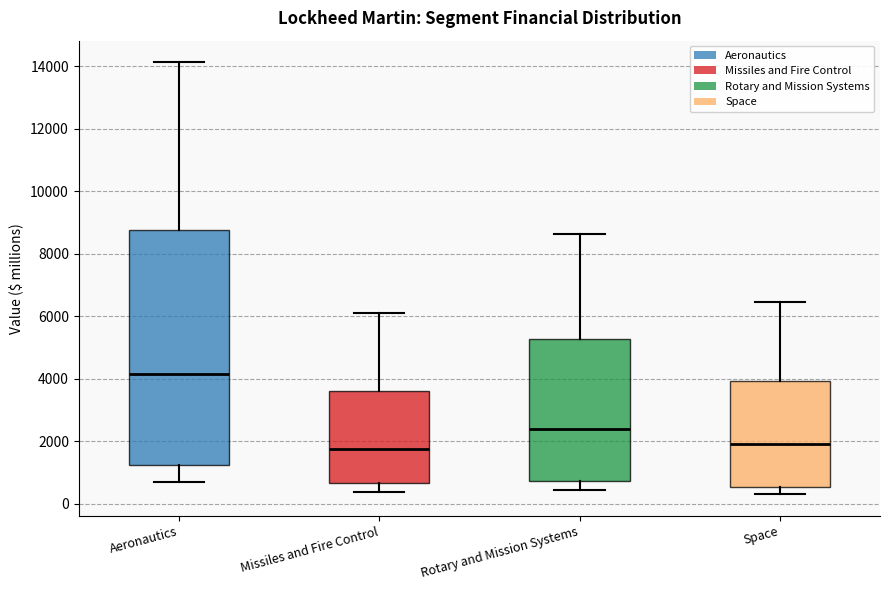

Which box is the tallest, from its lower edge to its upper edge?

Aeronautics